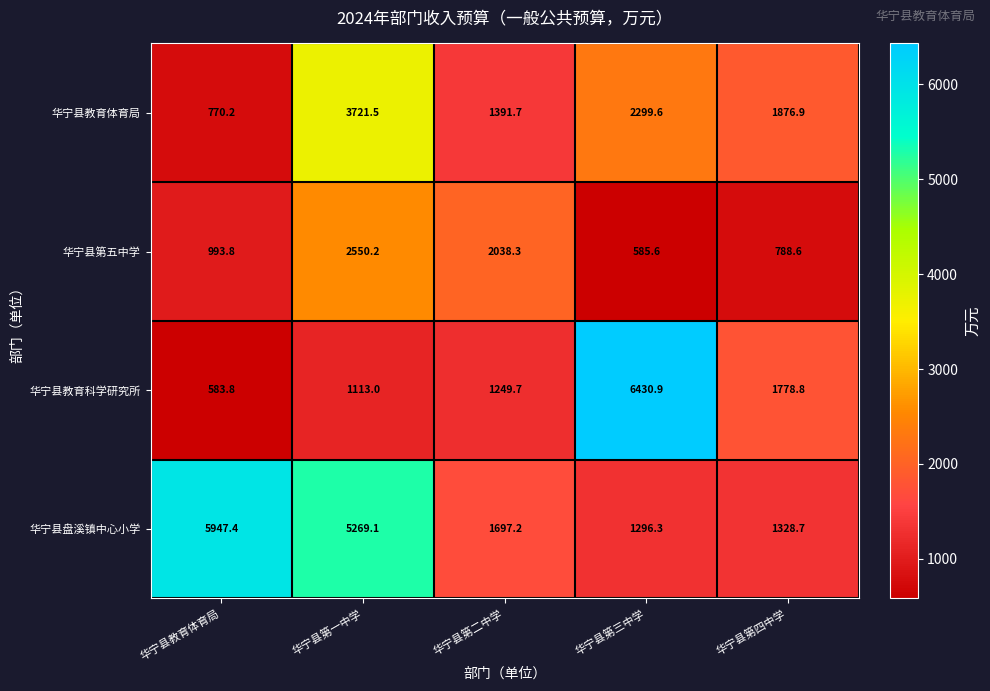

At which category is the sum across all series the highest?

华宁县第一中学